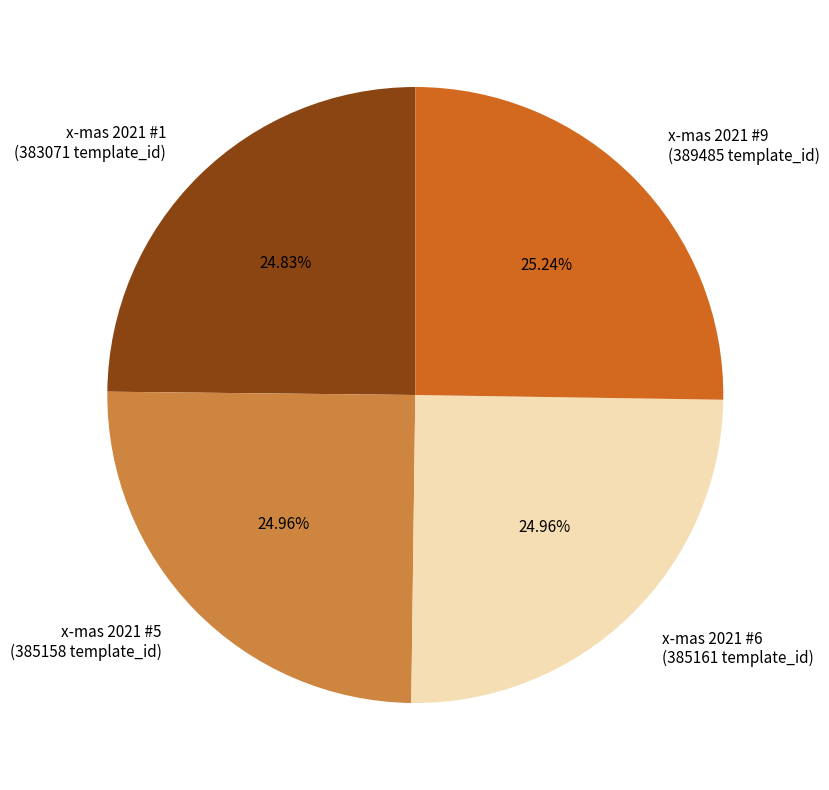

Is there any slice that represents more than half of the pie?

No